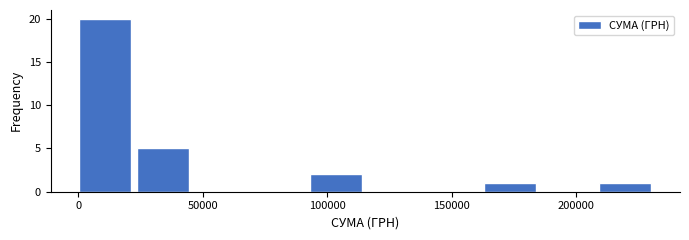

Reading left to right, list every bar in this chart as the range it spans on the x-axis followed by its height. Neither the bar edges nor the heights are printed on the chart, so give them approximately, as read against the axes.

0 to 25000: 20
25000 to 45000: 5
45000 to 70000: 0
70000 to 95000: 0
95000 to 115000: 2
115000 to 140000: 0
140000 to 165000: 0
165000 to 185000: 1
185000 to 210000: 0
210000 to 235000: 1